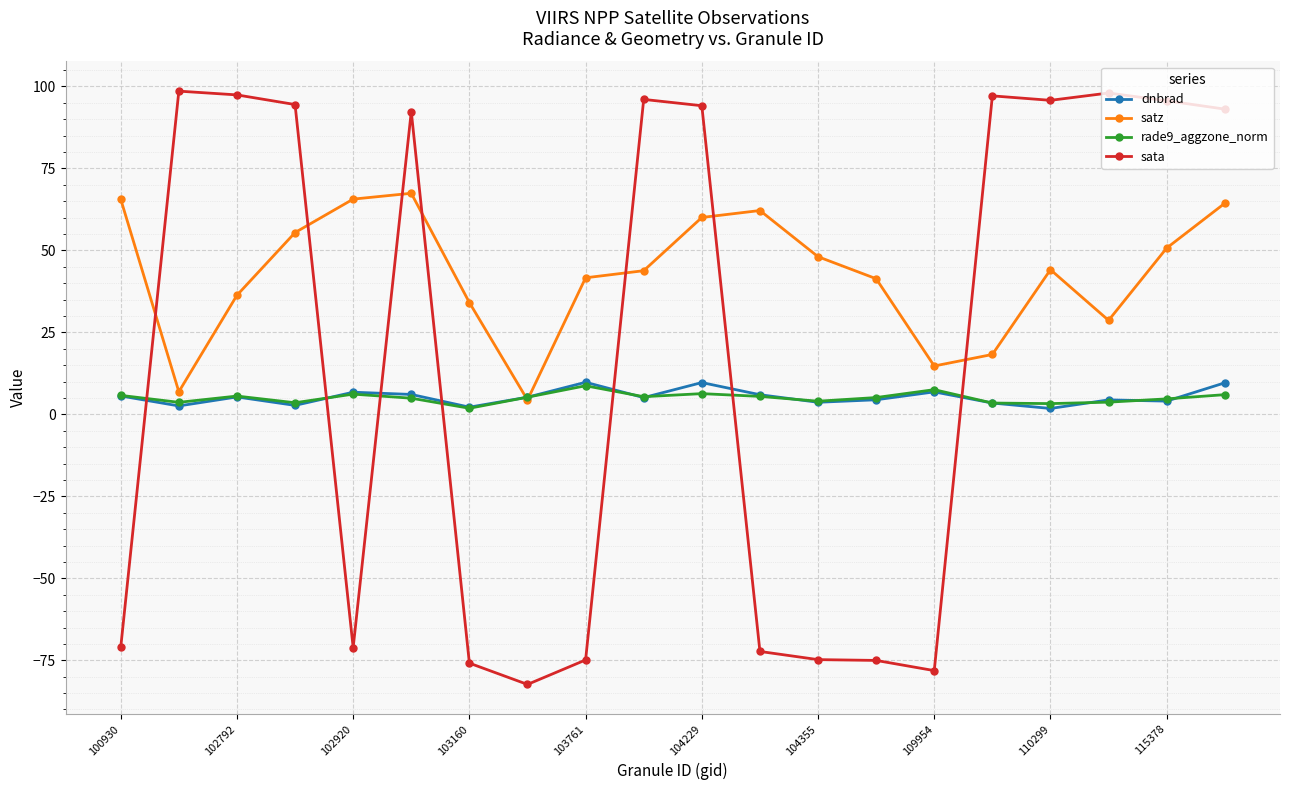

What is the value of the sata point at the 15th from the left?

-78.1